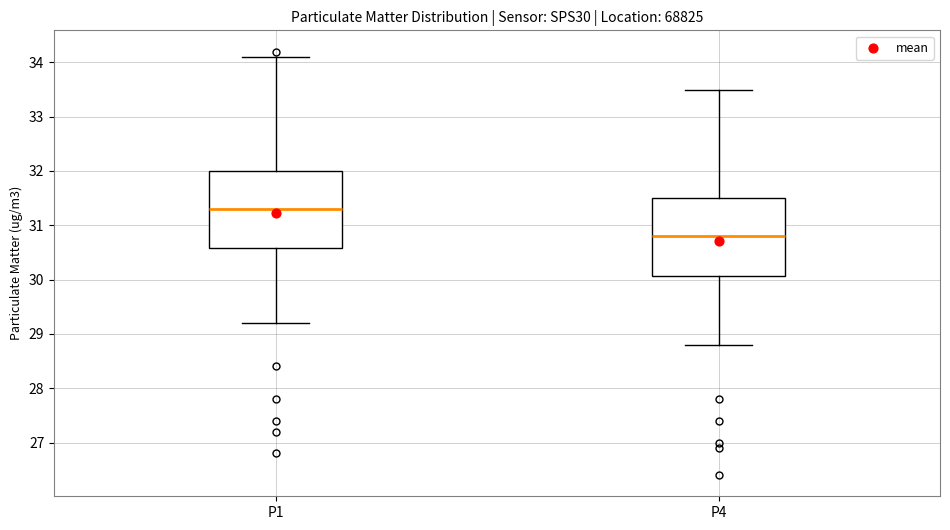

Reading left to right, read every box against the y-axis: the position of its median line, the range the box covers, and the ends of its whiskers. The values are not printed on the chart, so give them approximately, as read against the axis.

P1: median 31.3, box 30.6 to 32.0, whiskers 29.2 to 34.1
P4: median 30.8, box 30.1 to 31.5, whiskers 28.8 to 33.5